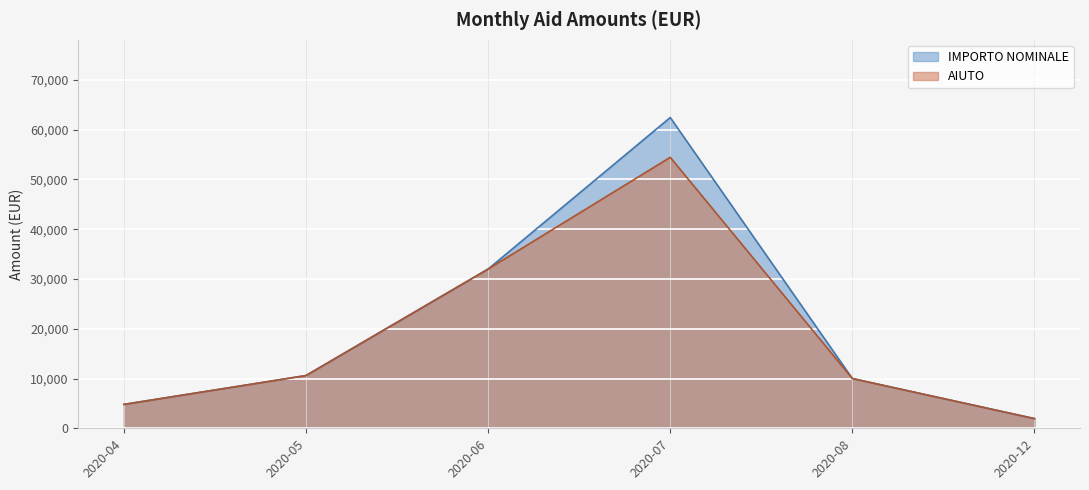

At which category does IMPORTO NOMINALE reach its first local peak?

2020-07